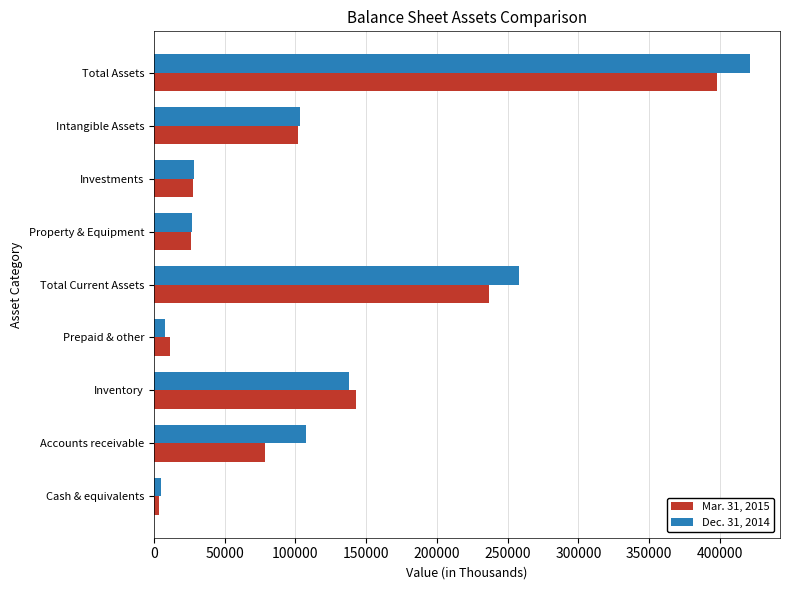

What are all the series names shown in the legend?

Mar. 31, 2015, Dec. 31, 2014